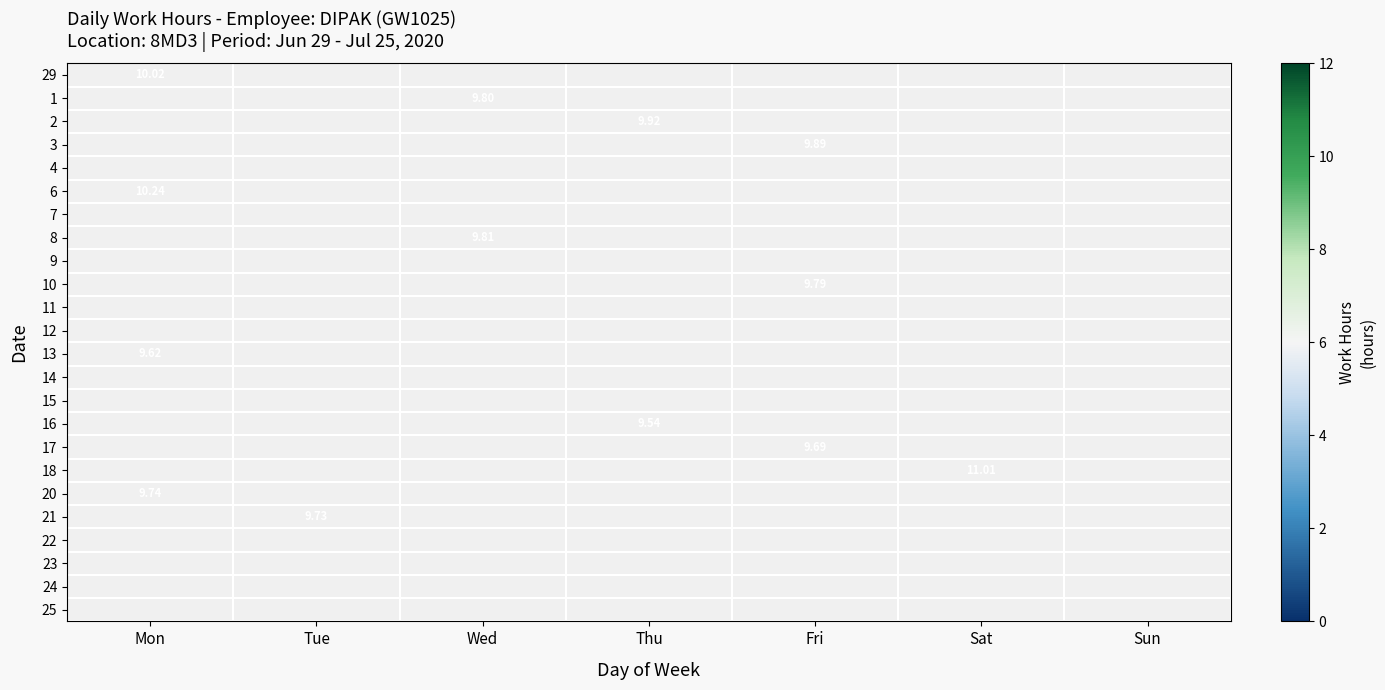

What is the maximum value shown in the chart?

11.0